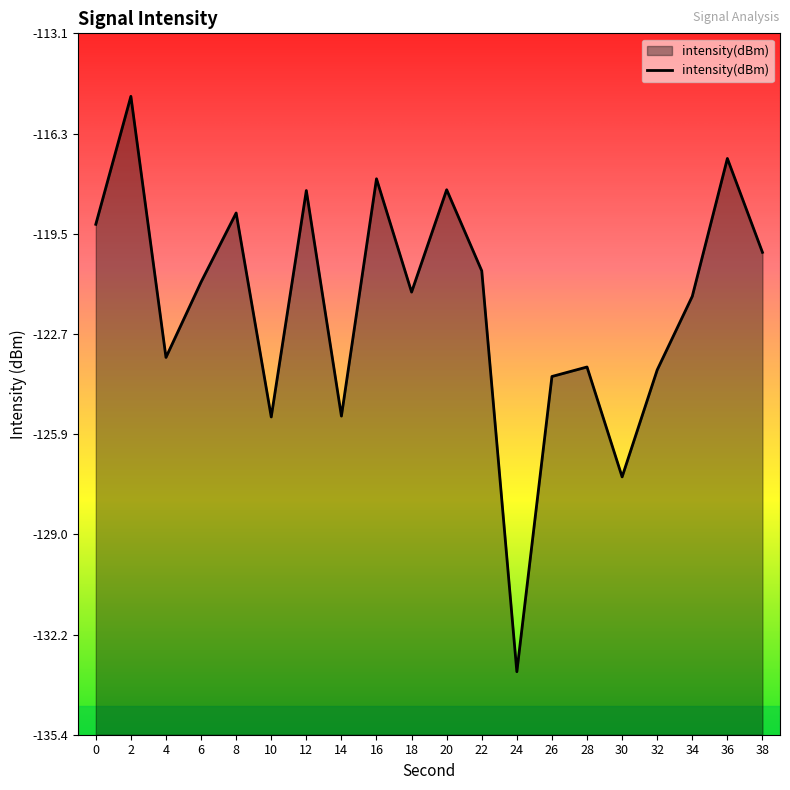

Does the chart have visible grid lines?

No